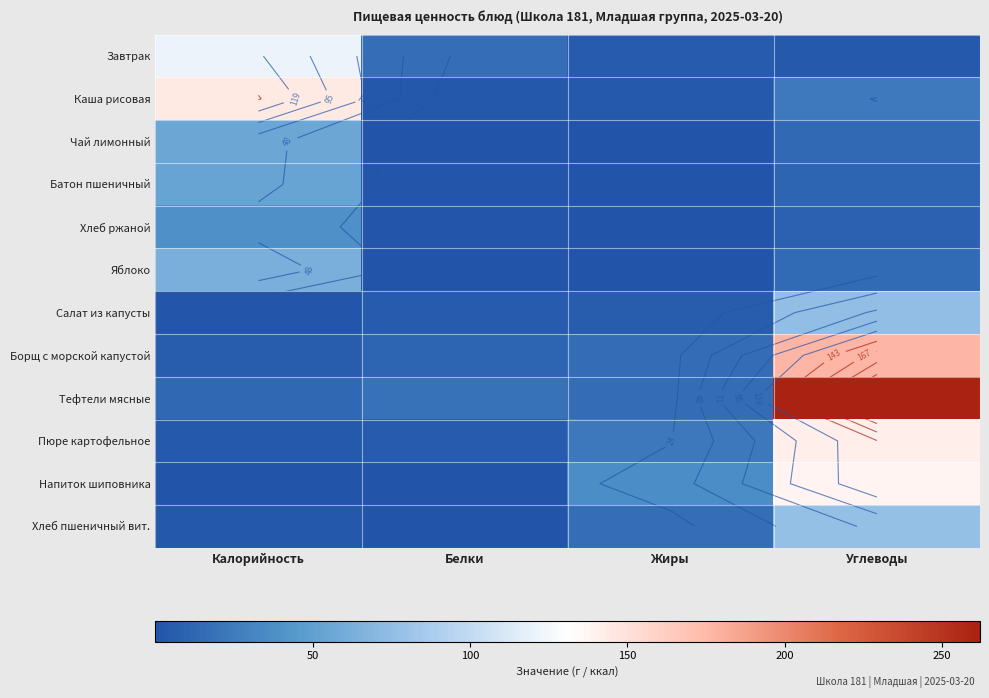

The value of Тефтели мясные at Углеводы is 390.7. True or false?

False